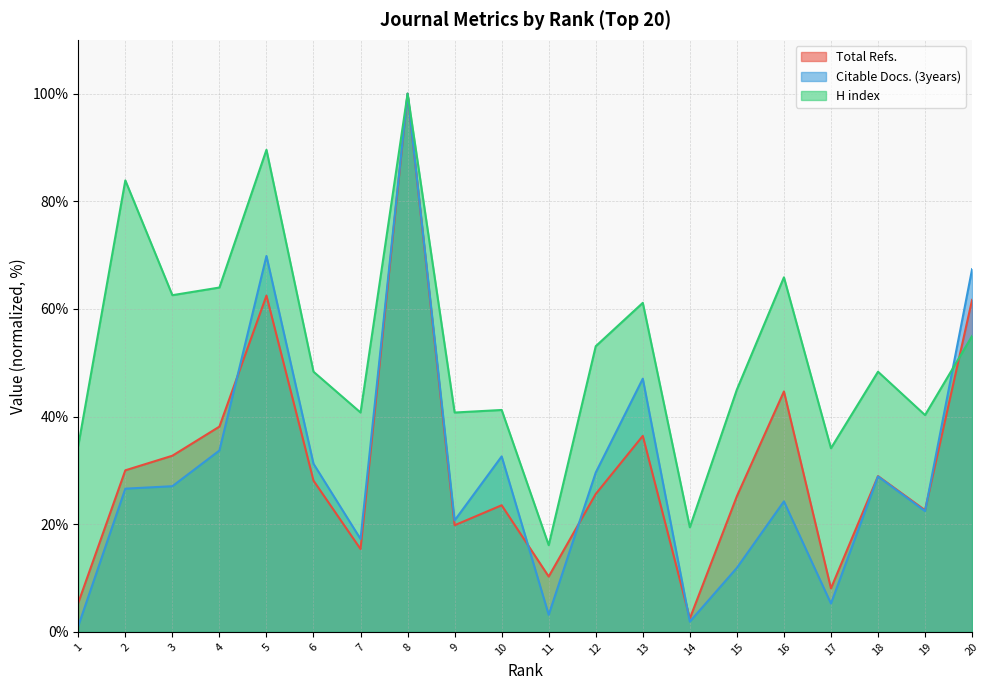

Where do H index and Total Refs. first cross each other?

19 and 20